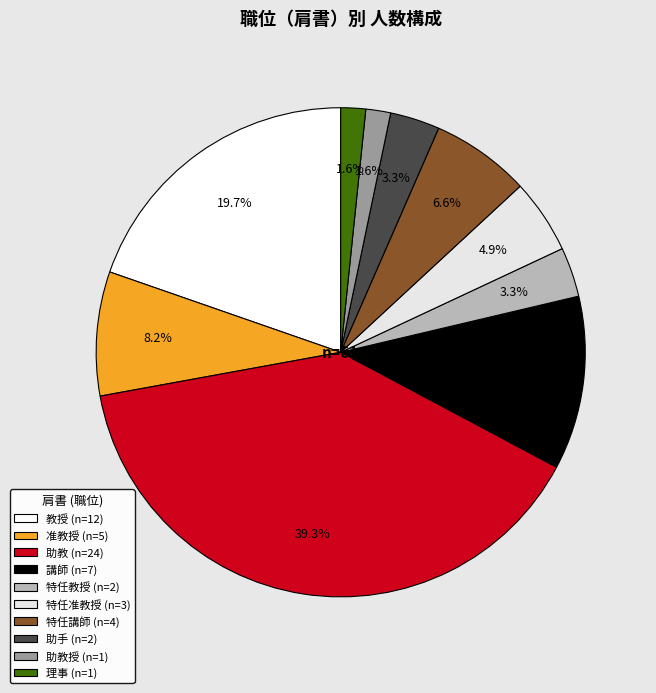

Count the number of slices in the pie.

10